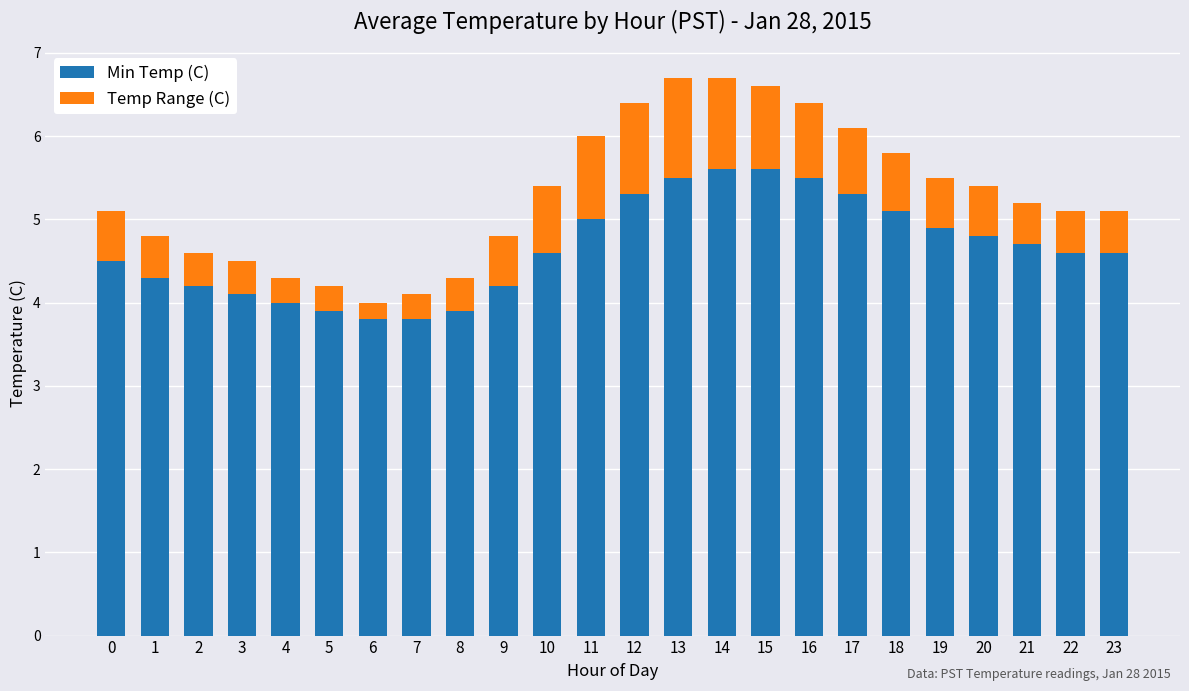

What is the total value across all series at 8?

4.3